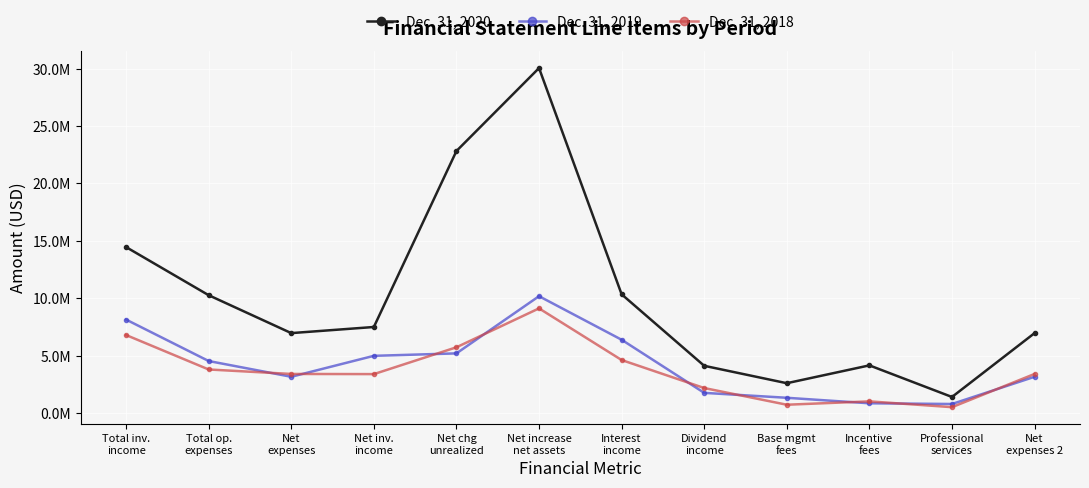

What are all the series names shown in the legend?

Dec. 31, 2020, Dec. 31, 2019, Dec. 31, 2018